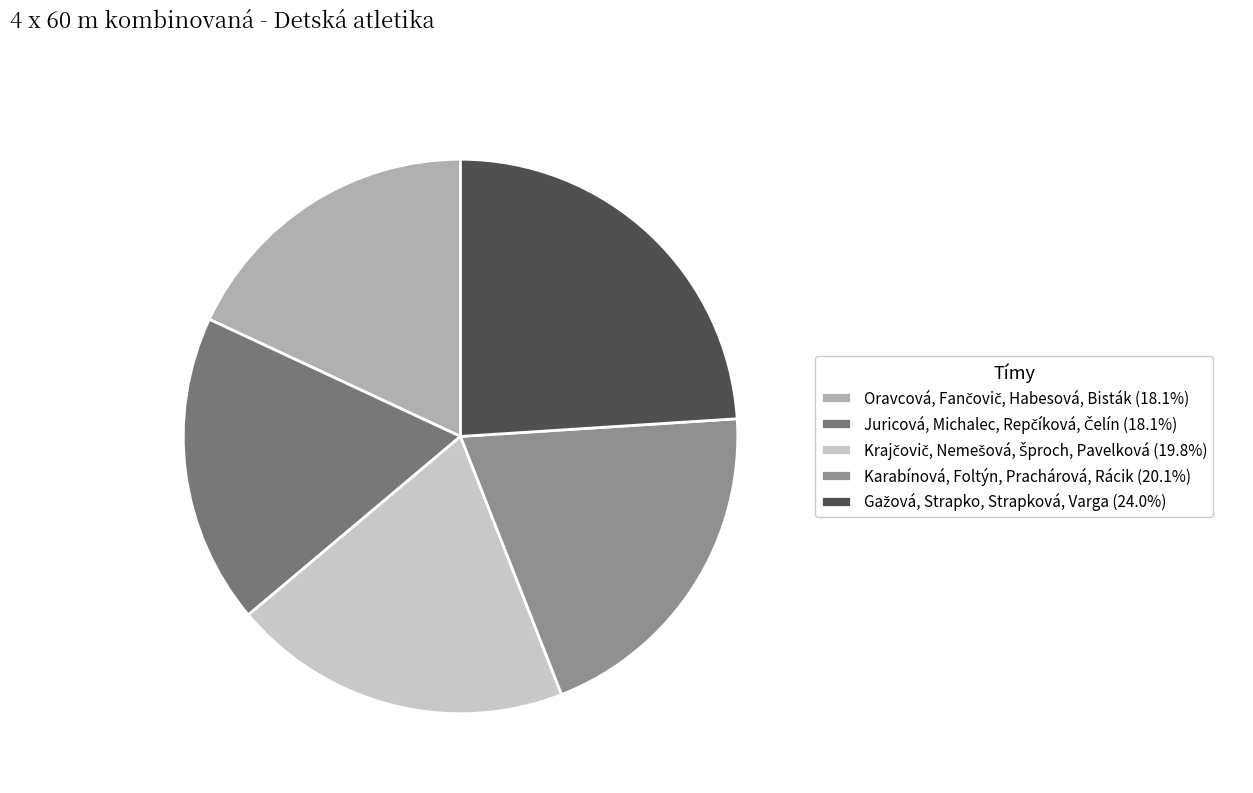

Is there a majority slice in this chart?

No